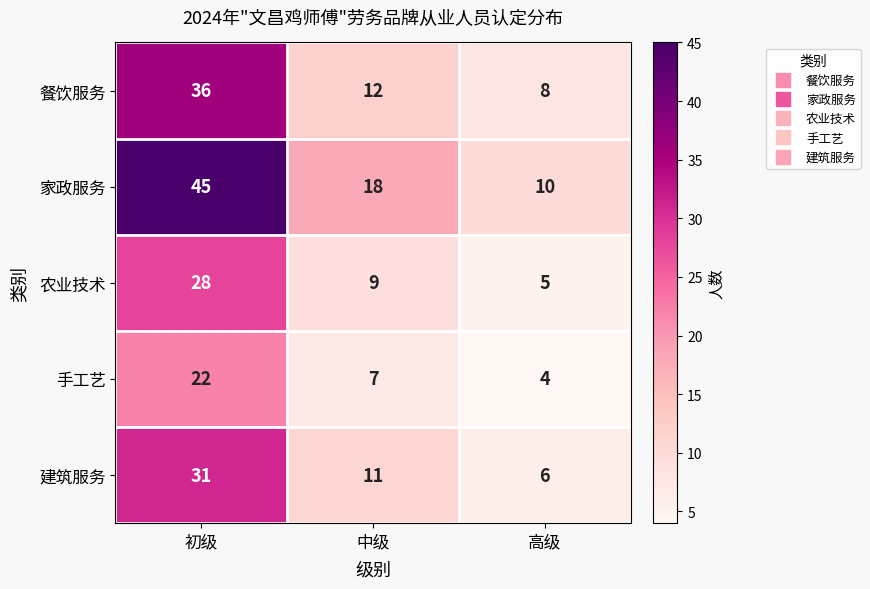

What is the spread (max minus min) of values at 中级?

11